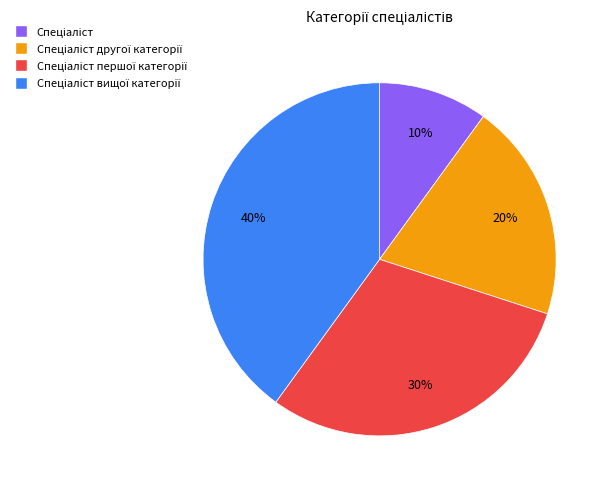

Is there any slice that represents more than half of the pie?

No